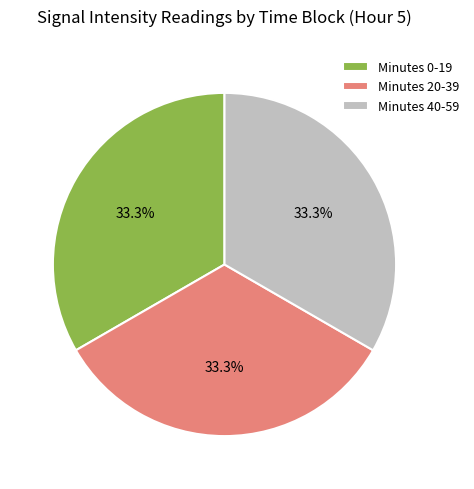

What percentage do Minutes 40-59 and Minutes 20-39 together represent?

66.7%